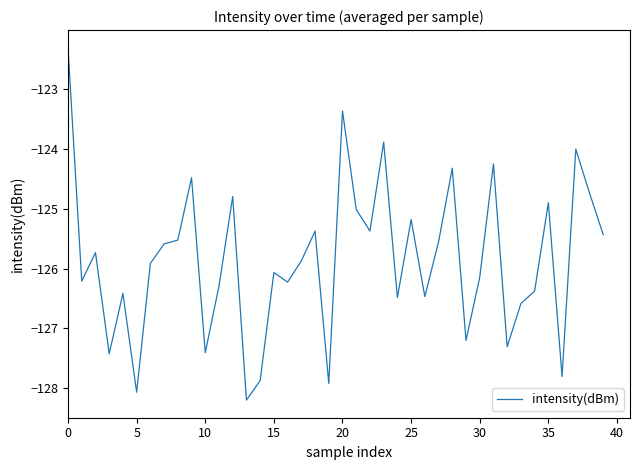

What is the minimum value shown in the chart?

-128.2